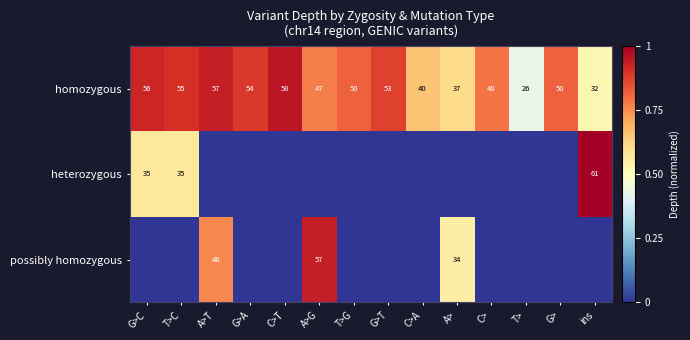

At which label does homozygous first exceed 50?

G>C